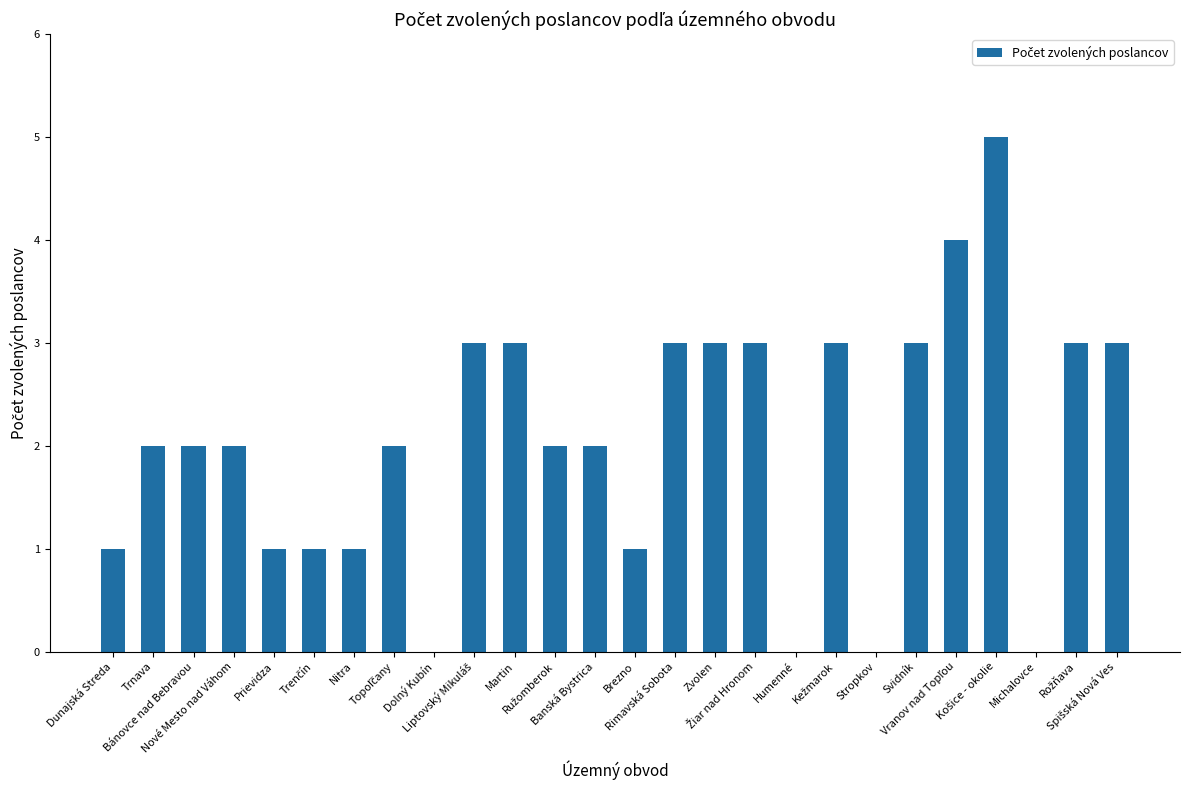

What is the sum of all values?

53